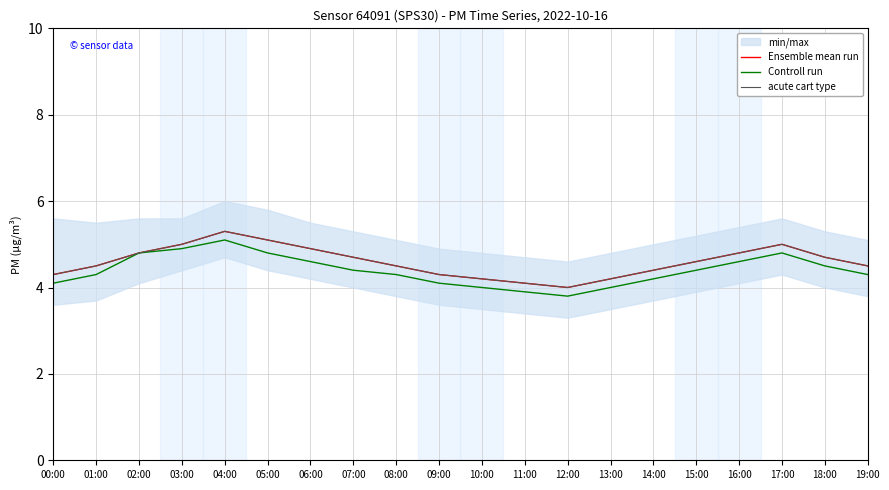

True or false: acute cart type and Ensemble mean run intersect in this chart.

False